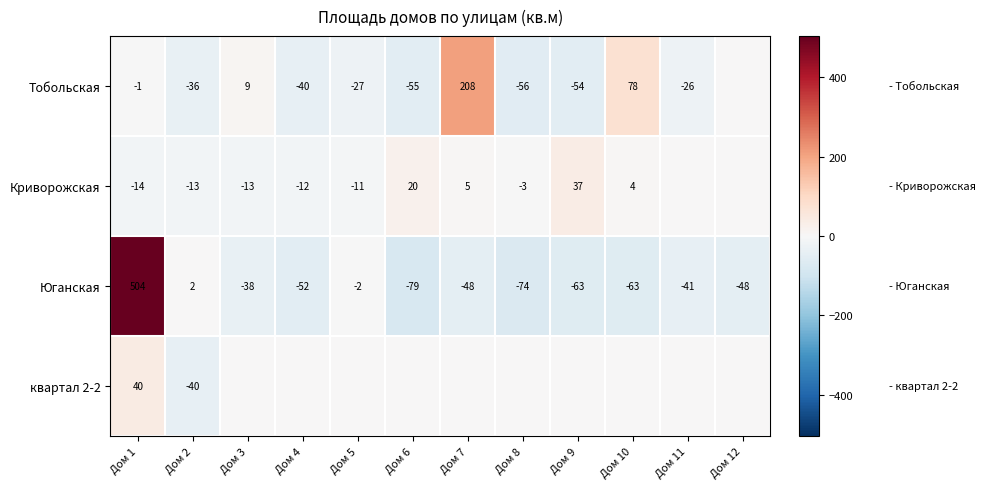

Is the value of Криворожская at Дом 3 greater than the value of Тобольская at Дом 10?

No